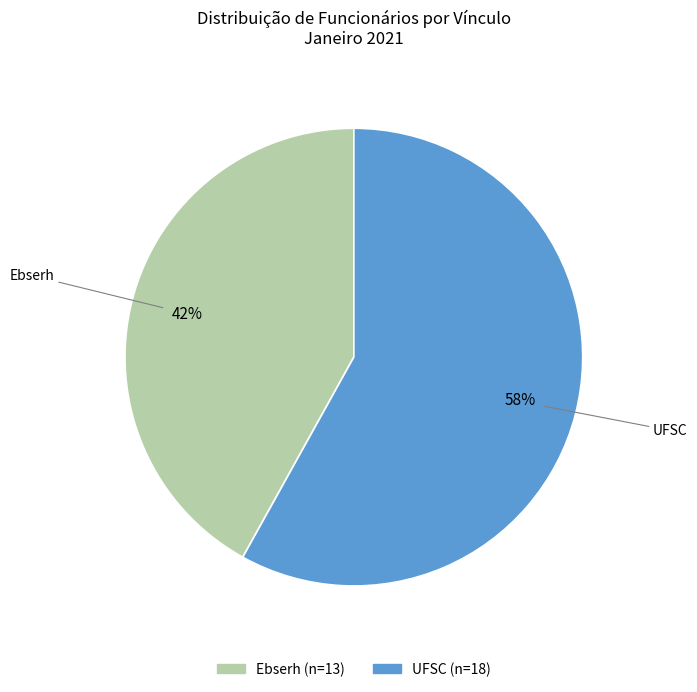

To the nearest percent, what percentage of the pie is UFSC?

58%